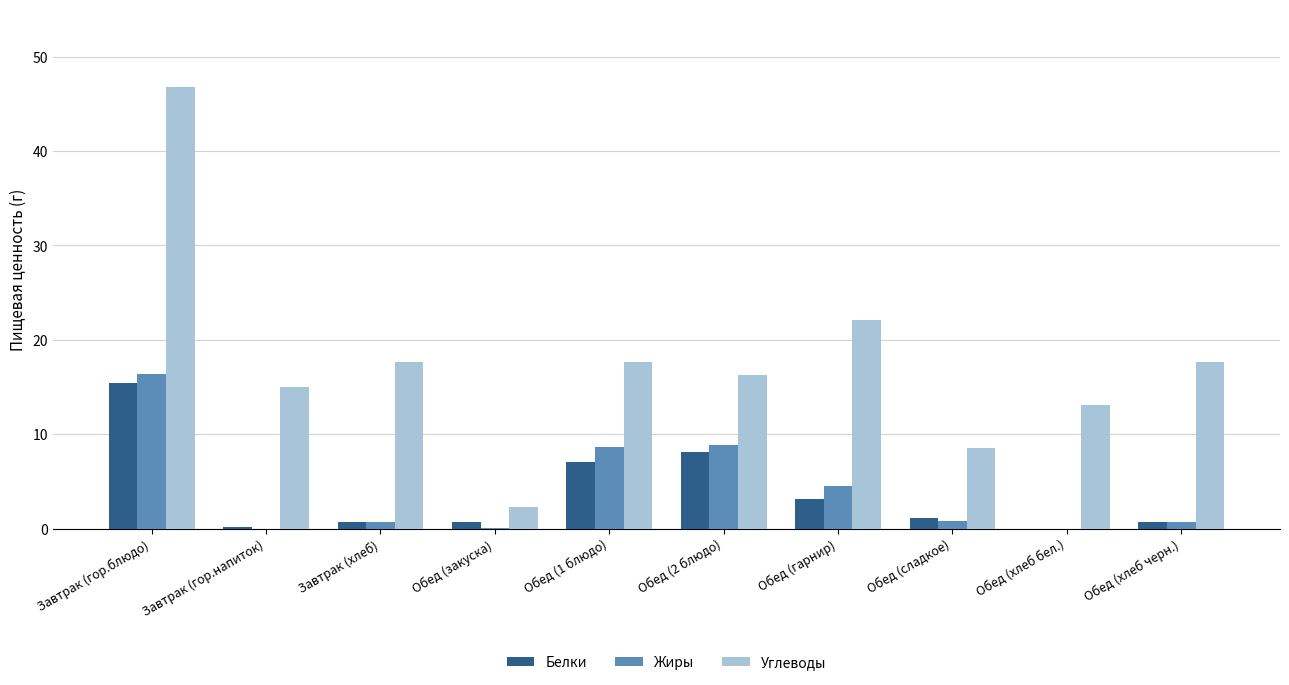

What is the total value across all series at Завтрак (гор.напиток)?

15.2